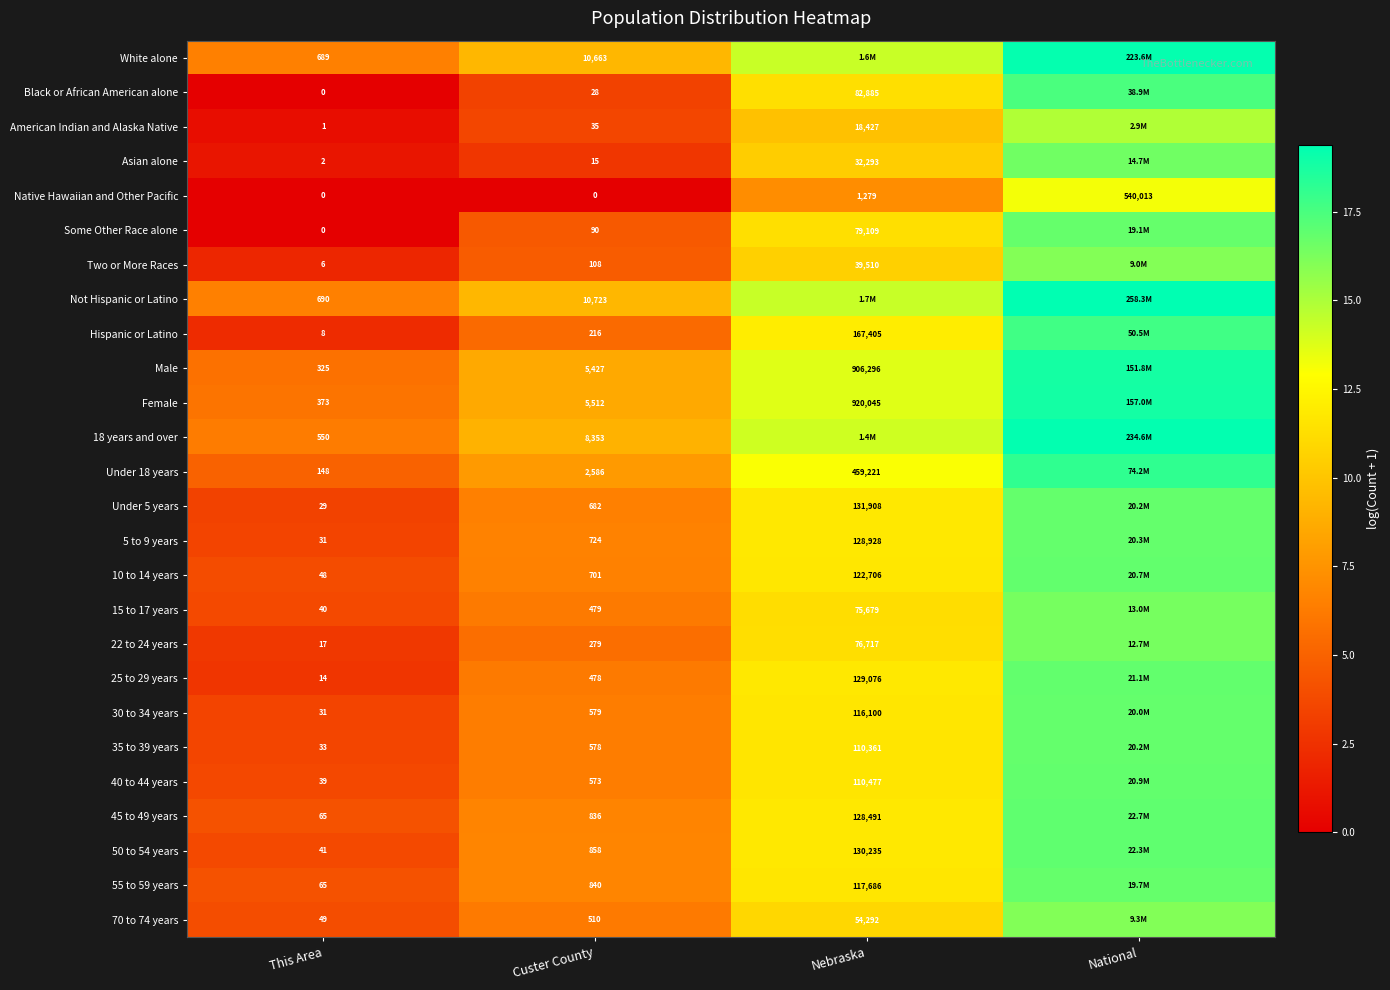

Is the value of Some Other Race alone at Custer County greater than the value of 70 to 74 years at Nebraska?

No